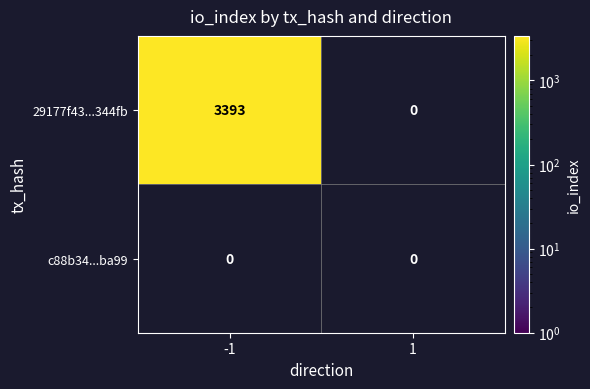

Reading right to left, list all the values displayed in this chart.

29177f43...344fb: 0	3393
c88b34...ba99: 0	0